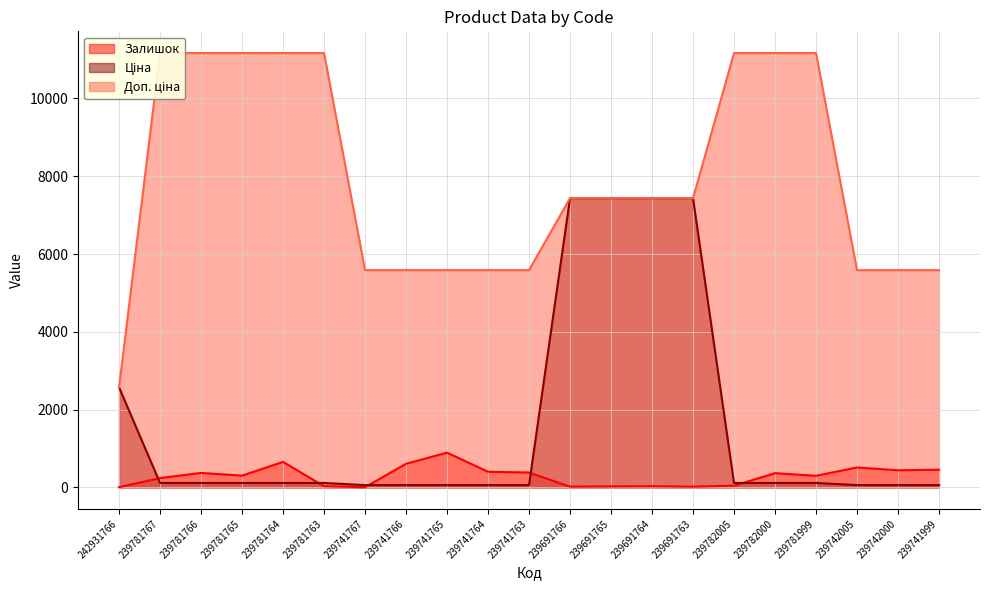

At which category is the sum across all series the highest?

239691764